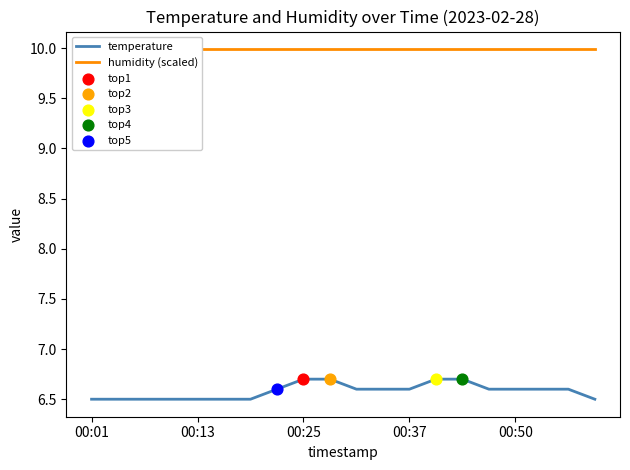

The temperature series shows 6.5 at 00:13. True or false?

True